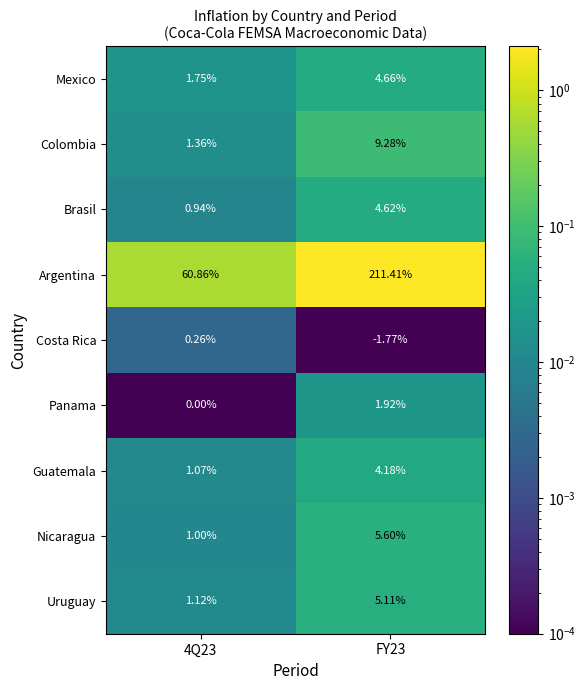

Rank the series by their maximum value, from highest to lowest.

Argentina, Colombia, Nicaragua, Uruguay, Mexico, Brasil, Guatemala, Panama, Costa Rica